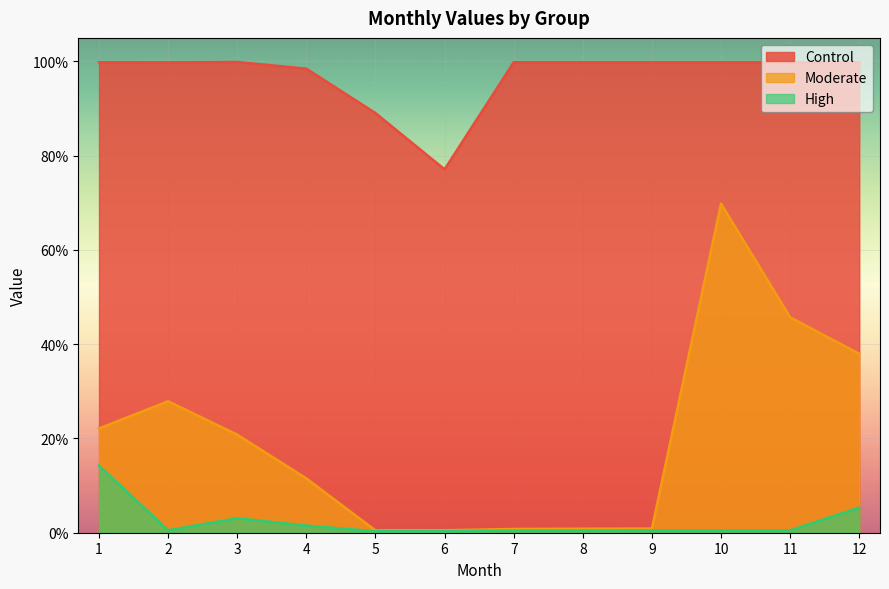

What are all the series names shown in the legend?

Control, Moderate, High